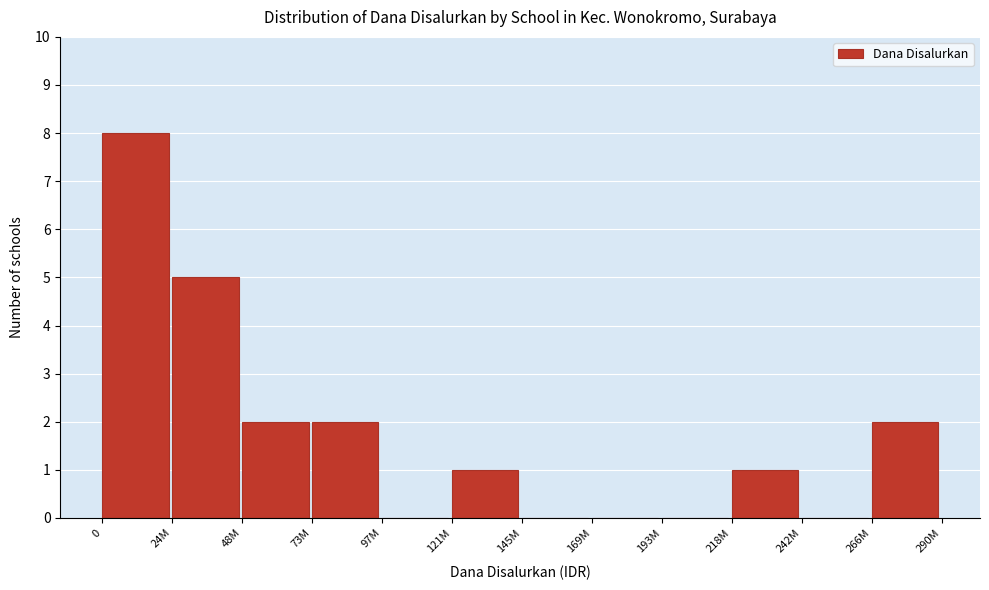

Reading right to left, what are all the values shown in this chart?

266M=2	242M=0	218M=1	193M=0	169M=0	145M=0	121M=1	97M=0	73M=2	48M=2	24M=5	0=8